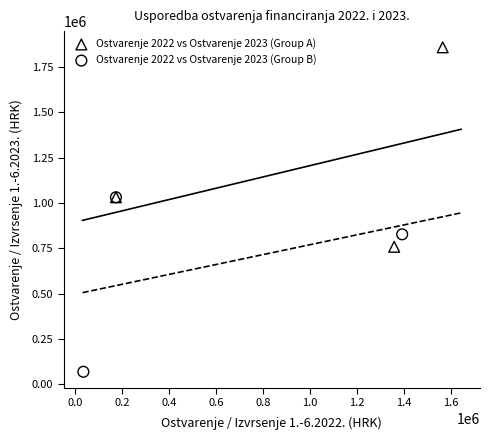

Which series contains the lowest Y value?

Ostvarenje 2022 vs Ostvarenje 2023 (Group B)